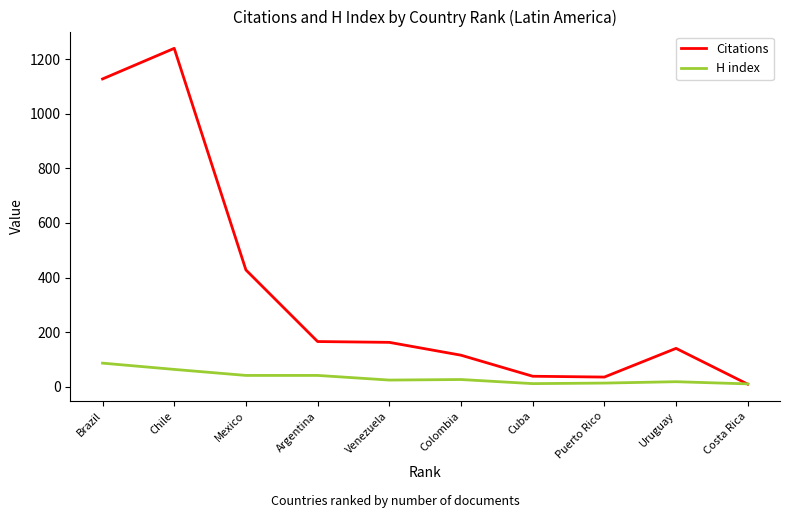

What is the difference between the Citations values at Mexico and Argentina?

262